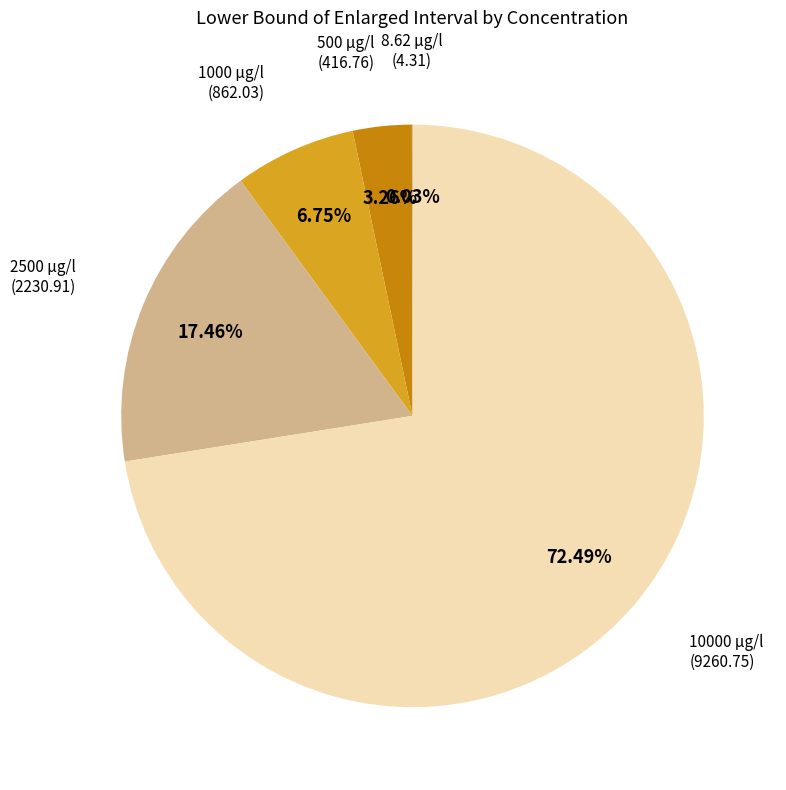

Does any single category account for the majority?

Yes